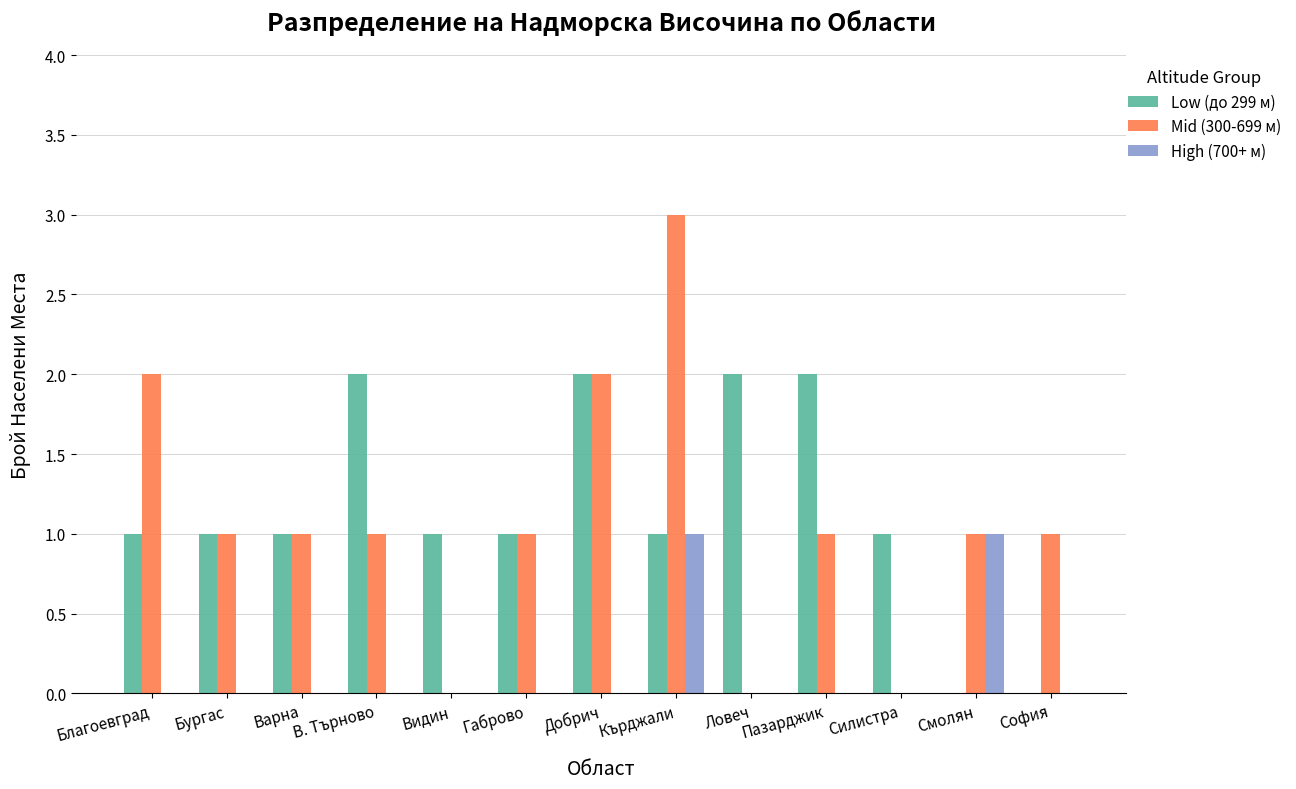

Are the bars horizontal?

No